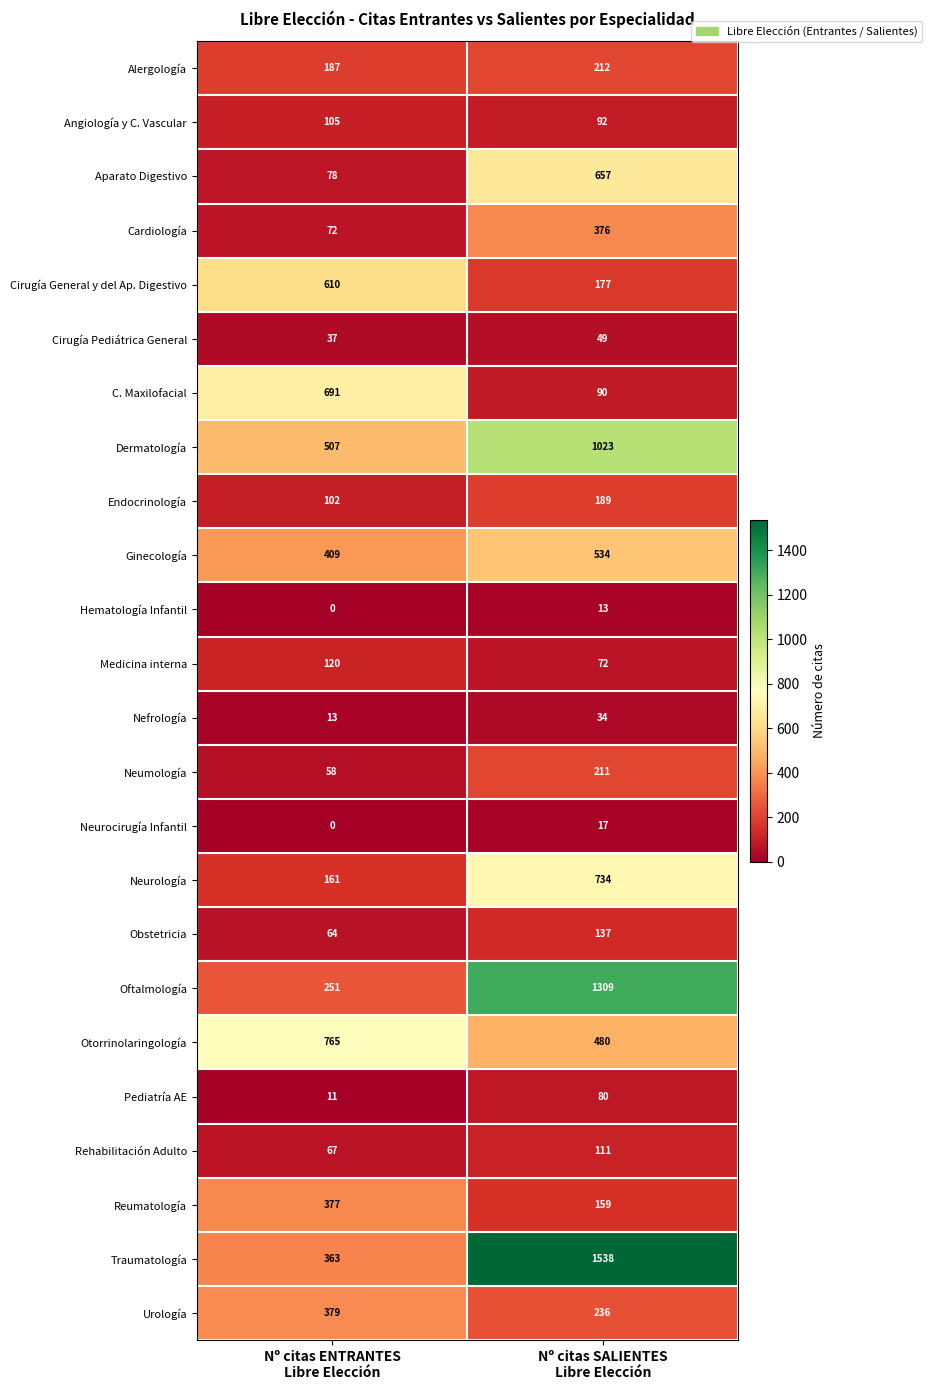

What is the sum of all Urología values?

615